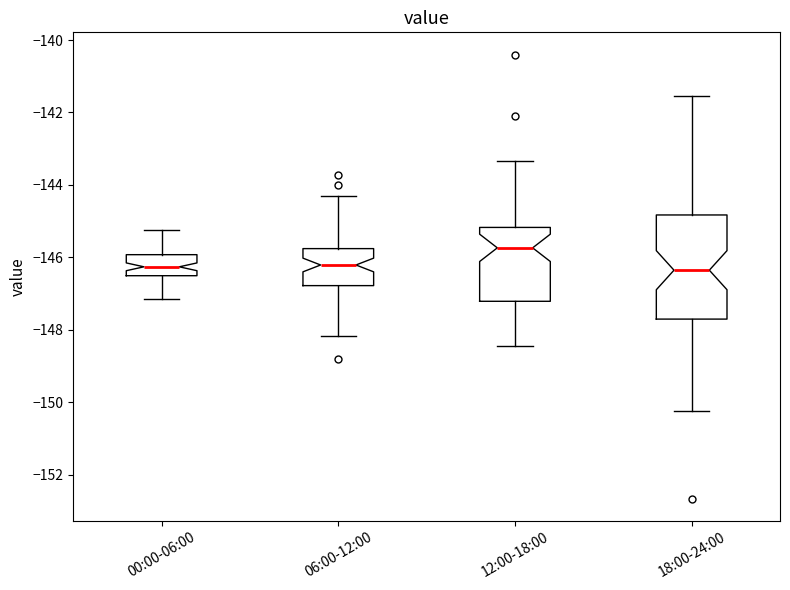

Comparing the boxes themselves (not the whiskers), which one is the tallest?

18:00-24:00